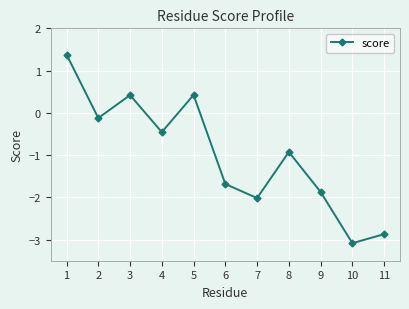

Is it true that the value at 10 is -3.1?

True